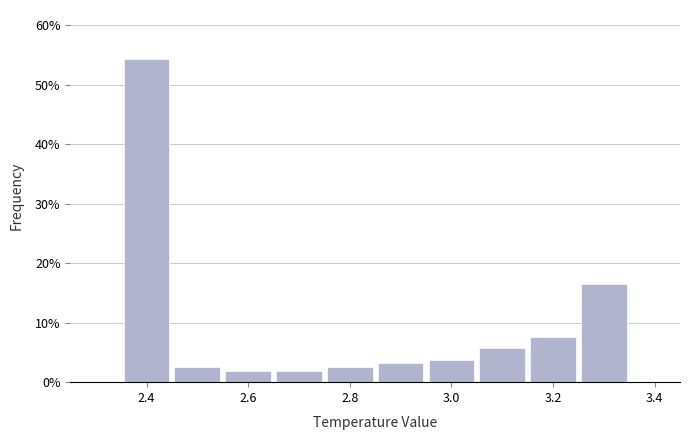

Which range on the x-axis has the tallest bar?

2.35 to 2.45